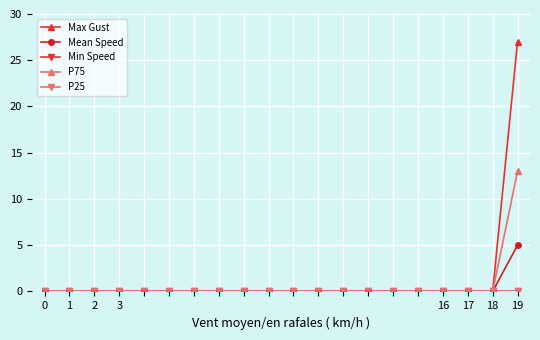

What is the average value of the P75 series?

1